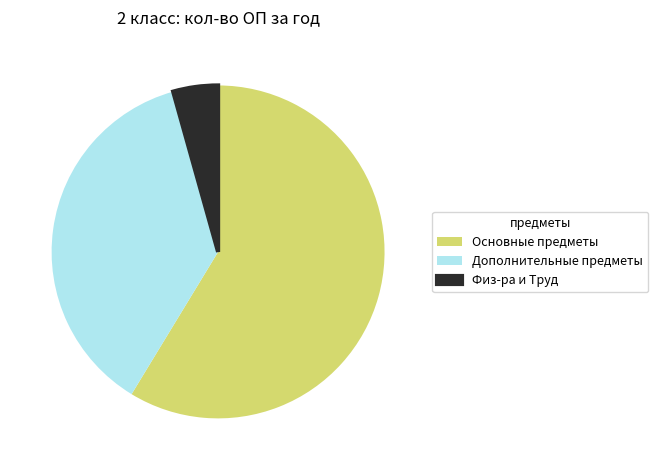

Does any single category account for the majority?

Yes